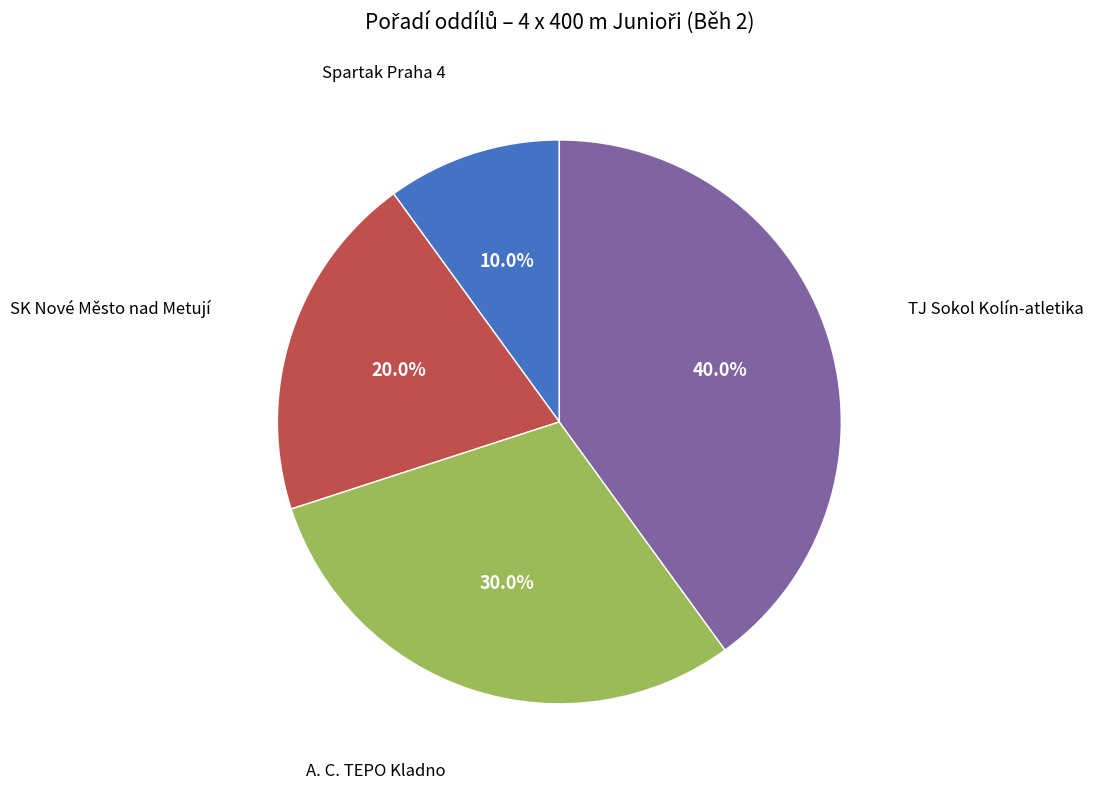

Is there a majority slice in this chart?

No